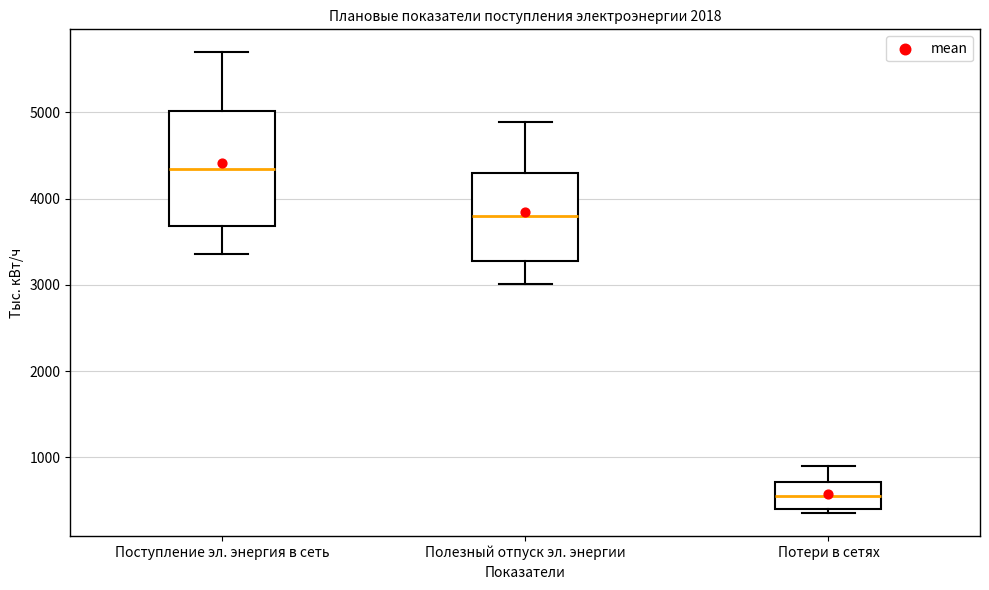

Reading left to right, read every box against the y-axis: the position of its median line, the range the box covers, and the ends of its whiskers. The values are not printed on the chart, so give them approximately, as read against the axis.

Поступление эл. энергия в сеть: median 4300, box 3700 to 5000, whiskers 3400 to 5700
Полезный отпуск эл. энергии: median 3800, box 3300 to 4300, whiskers 3000 to 4900
Потери в сетях: median 600, box 400 to 700, whiskers 400 (just below the box's lower edge) to 900